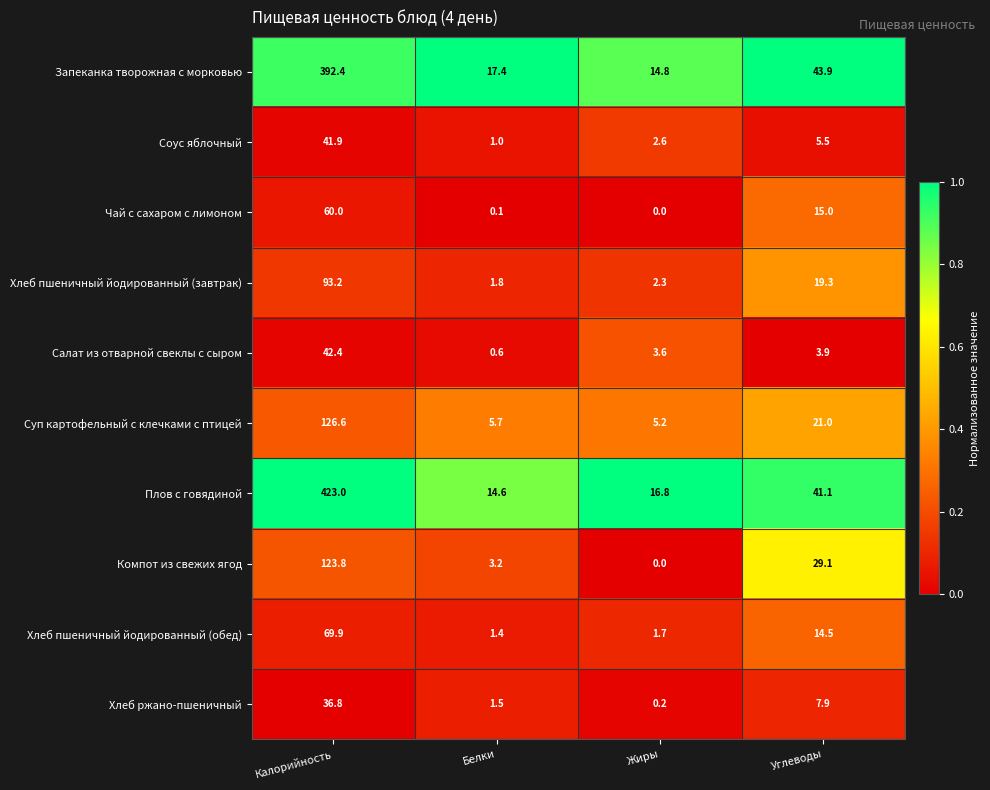

How many data points in Чай с сахаром с лимоном are less than 15?

2